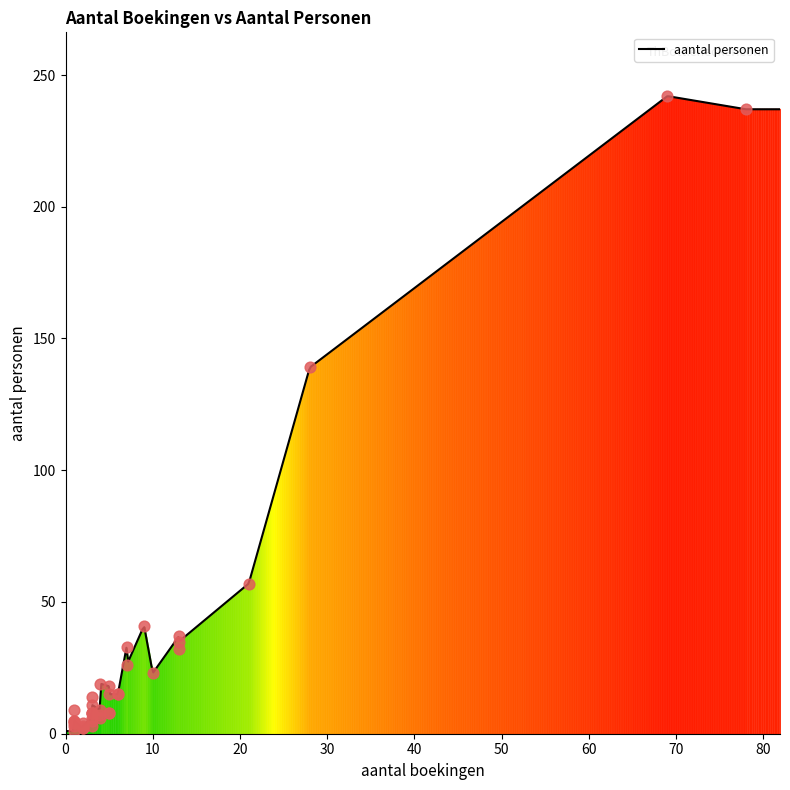

What is the change in value from 7 to 21?

+31